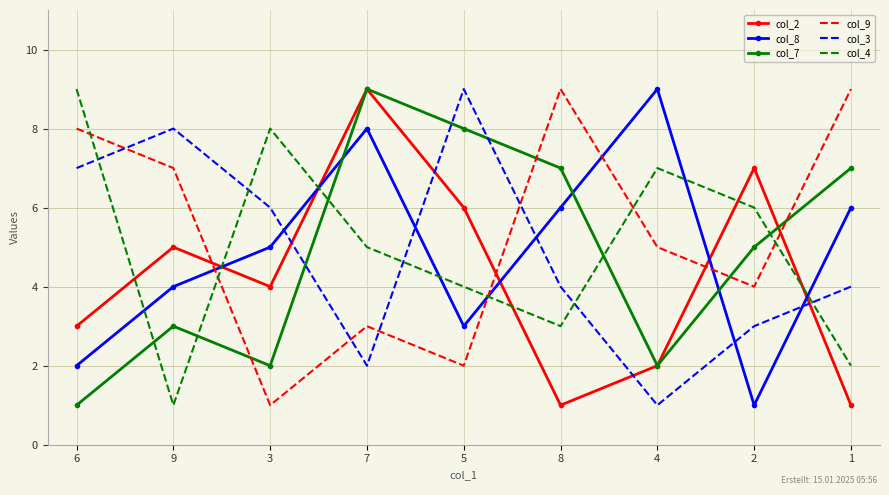

True or false: col_3 has a value of 7 at 6.

True